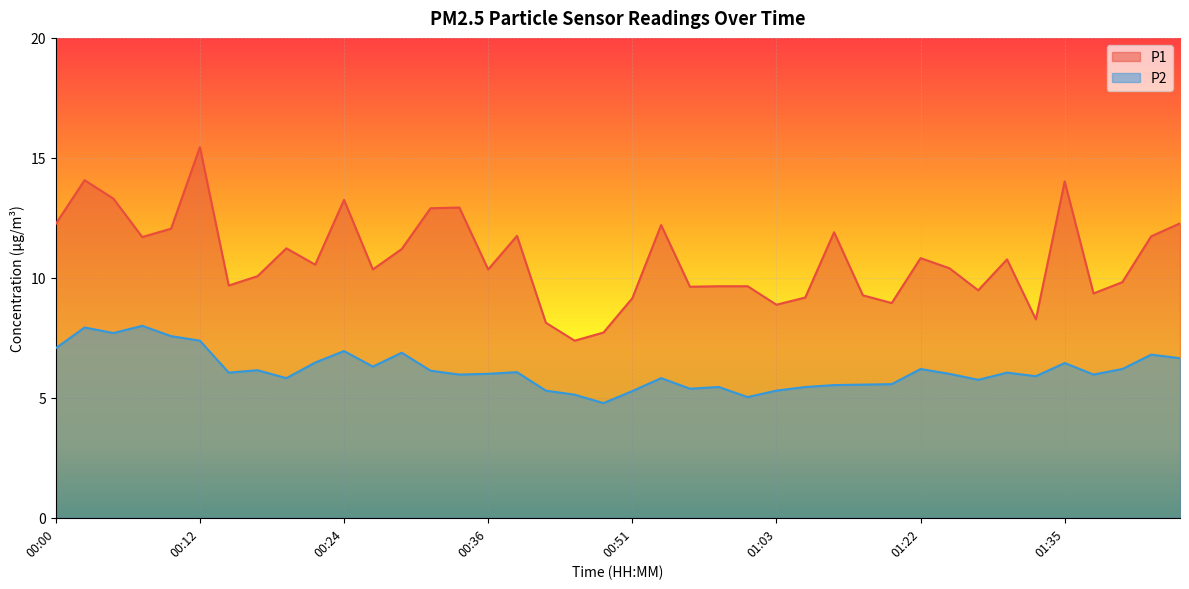

What is the label of the 18th point from the left?

00:41